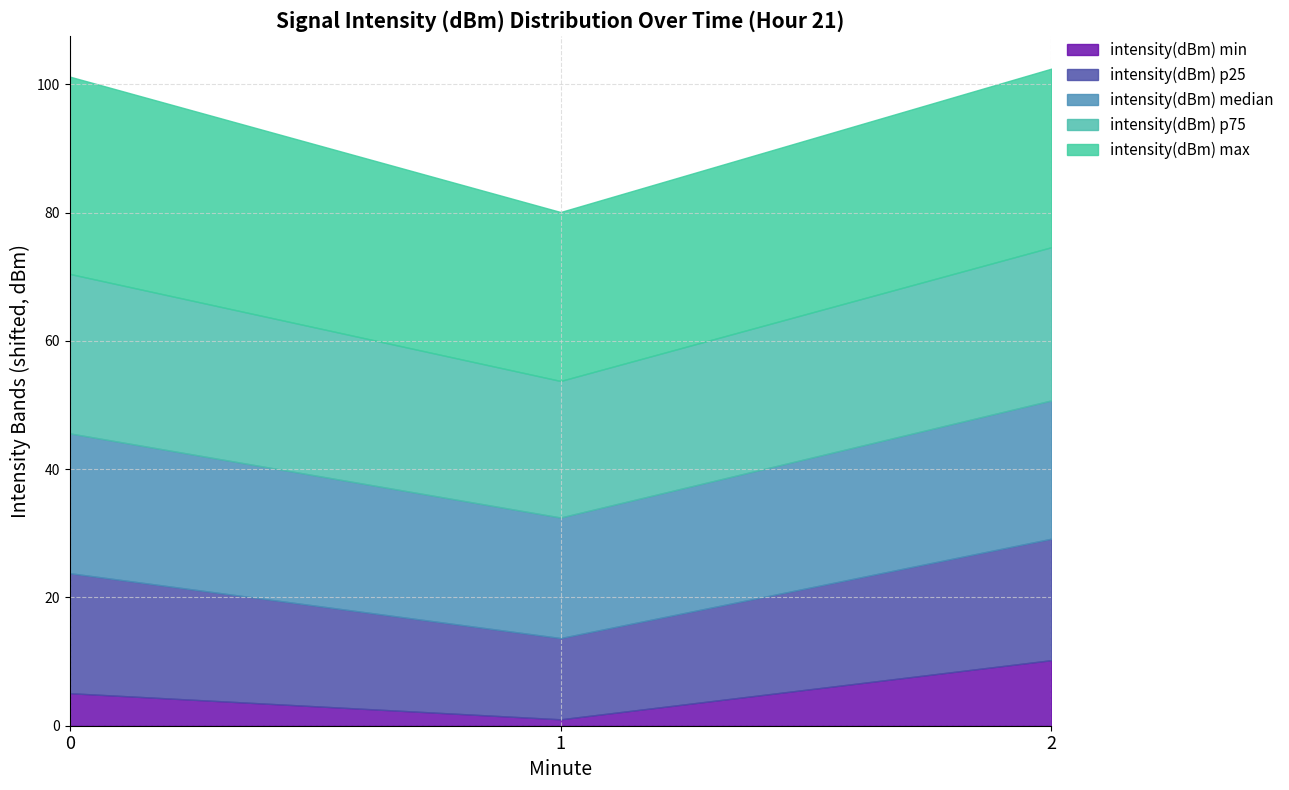

Which category has the lowest value in the intensity(dBm) max series?

1